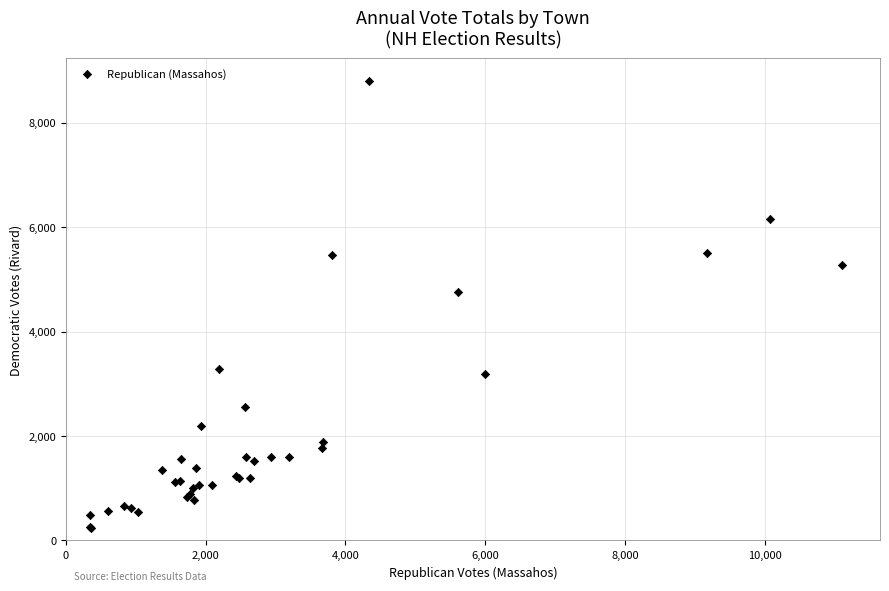

What Y value in the scatter plot is closest to 4526?

4763